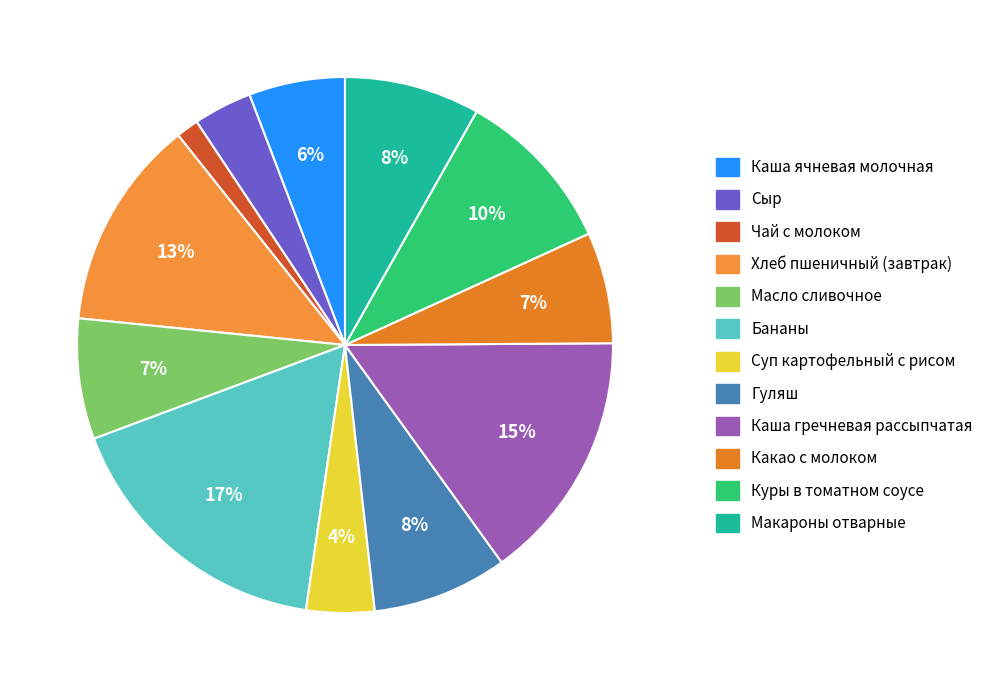

Is there a majority slice in this chart?

No